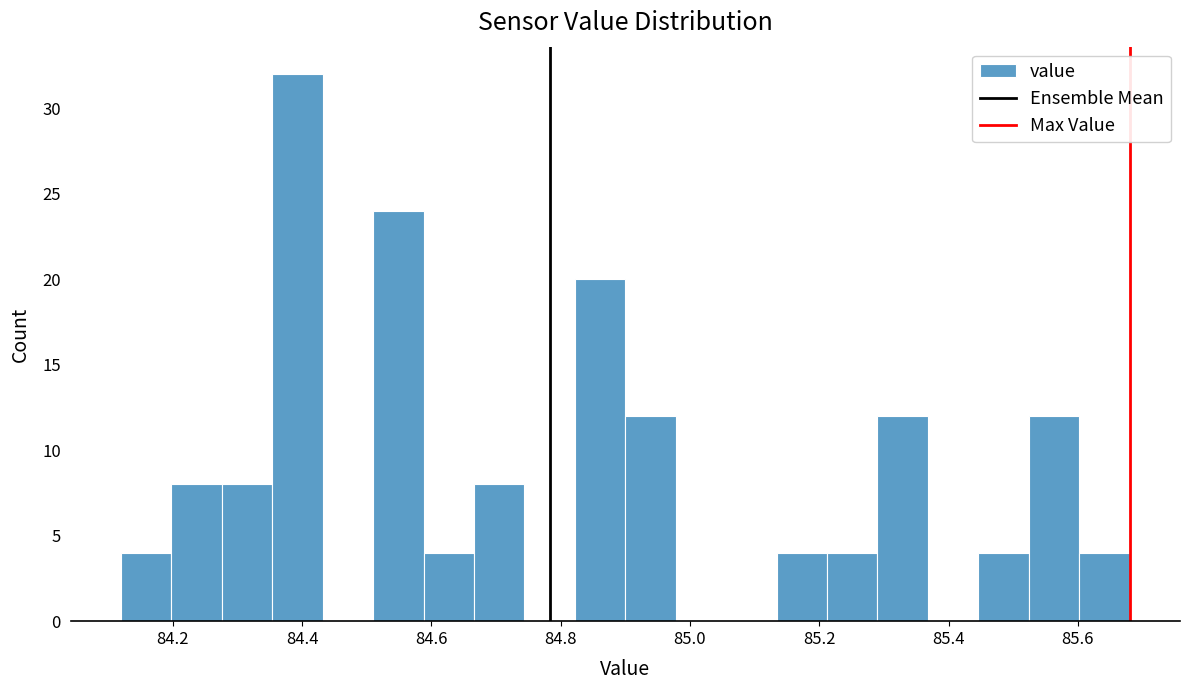

Around what value on the x-axis is the tallest bar? Give the approximate position of its centre, as read against the axis.

84.40